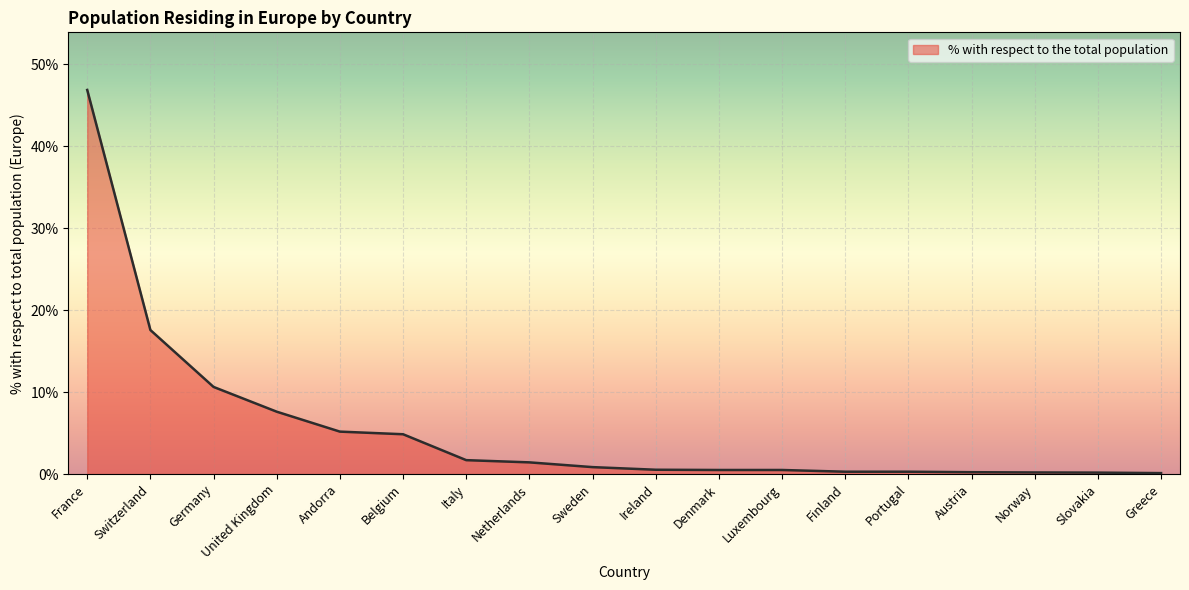

What is the sum of the values at United Kingdom and Ireland?

8.1